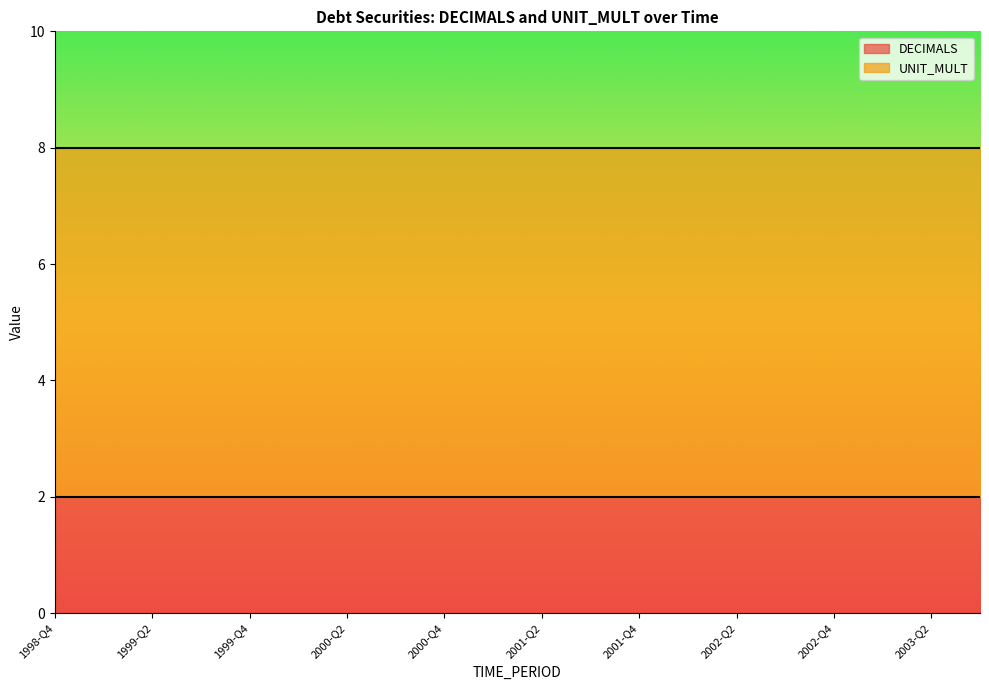

Reading right to left, what are all the values shown in this chart?

DECIMALS: 2	2	2	2	2	2	2	2	2	2	2	2	2	2	2	2	2	2	2	2
UNIT_MULT: 6	6	6	6	6	6	6	6	6	6	6	6	6	6	6	6	6	6	6	6